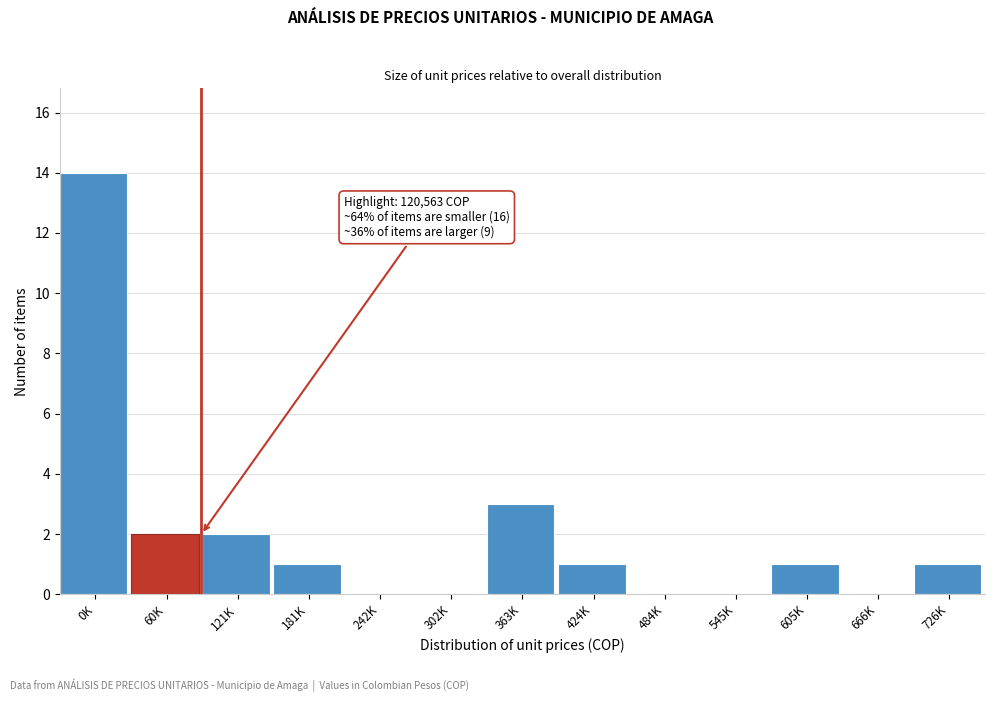

Reading right to left, transcribe all the data shown in this chart.

726K=1	666K=0	605K=1	545K=0	484K=0	424K=1	363K=3	302K=0	242K=0	181K=1	121K=2	60K=2	0K=14